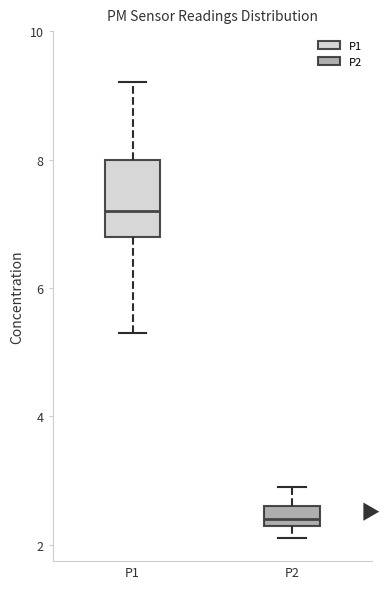

Which box's median line is the lowest?

P2